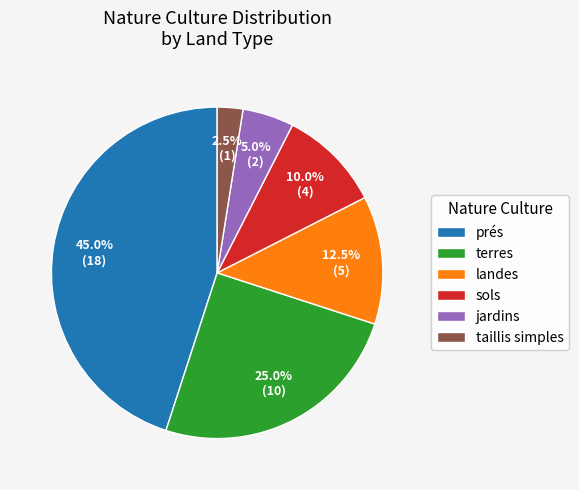

Rank the categories by value from highest to lowest.

prés, terres, landes, sols, jardins, taillis simples